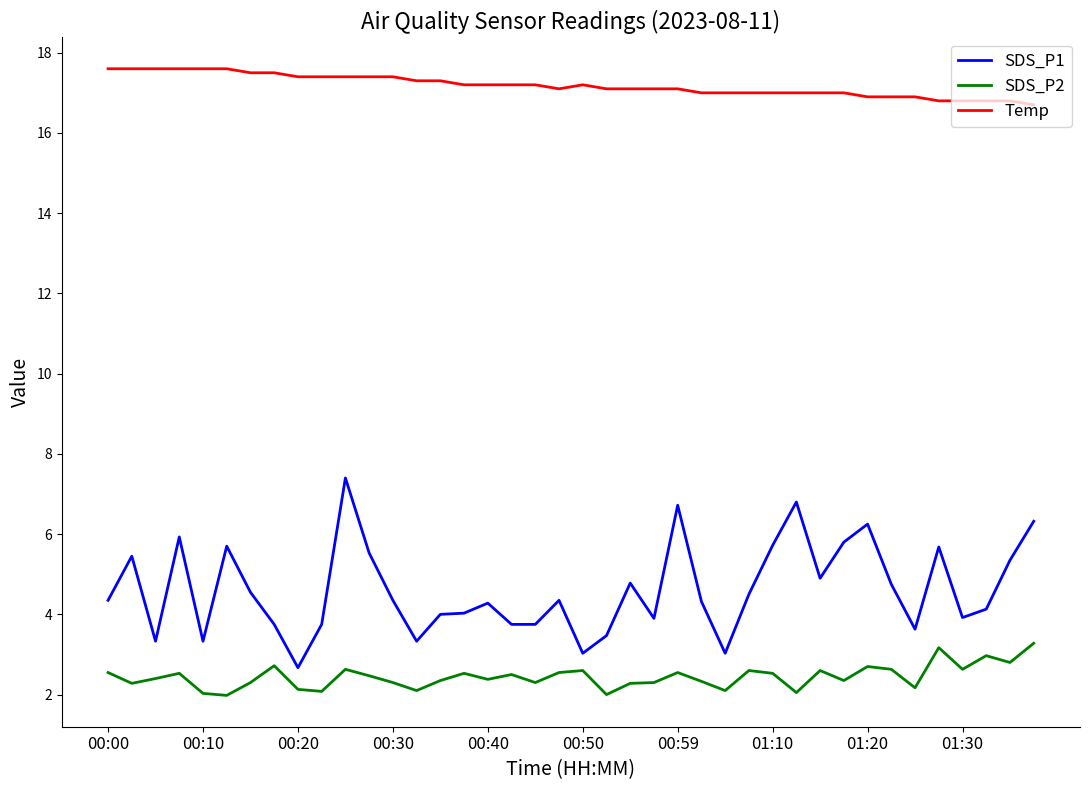

What is the difference between the maximum and minimum values in the SDS_P1 series?

4.7